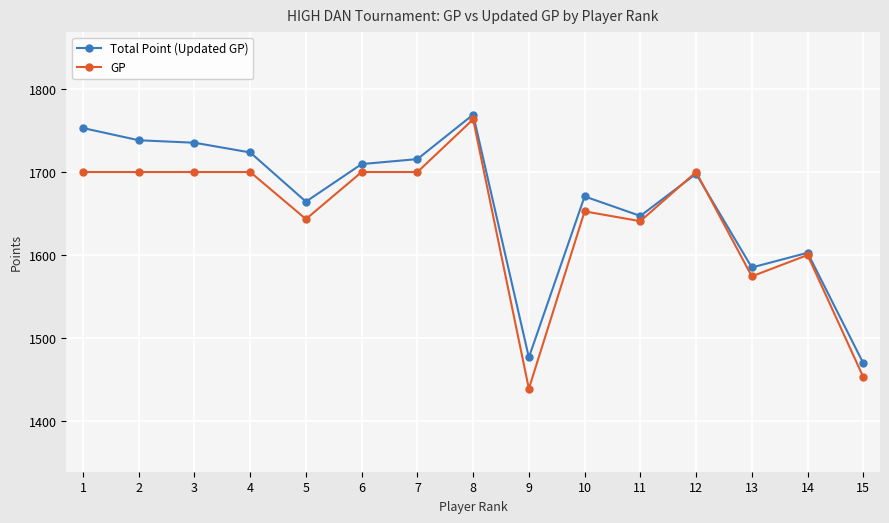

Is it true that GP equals 2057.1 at 9?

False